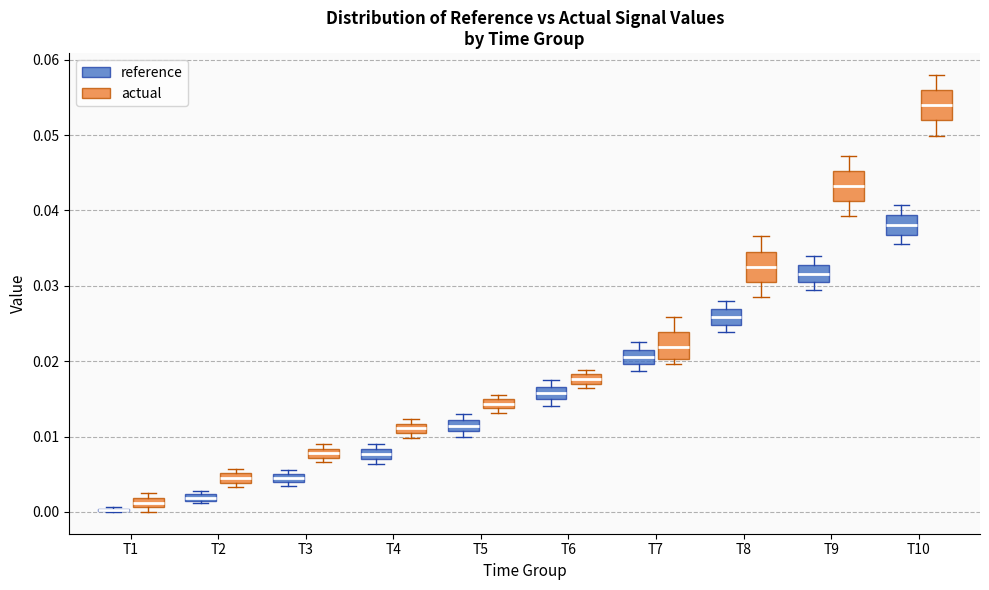

Where is the upper edge of the box for T3 (actual) on the y-axis? The values are not printed on the chart, so give them approximately, as read against the axis.

0.008